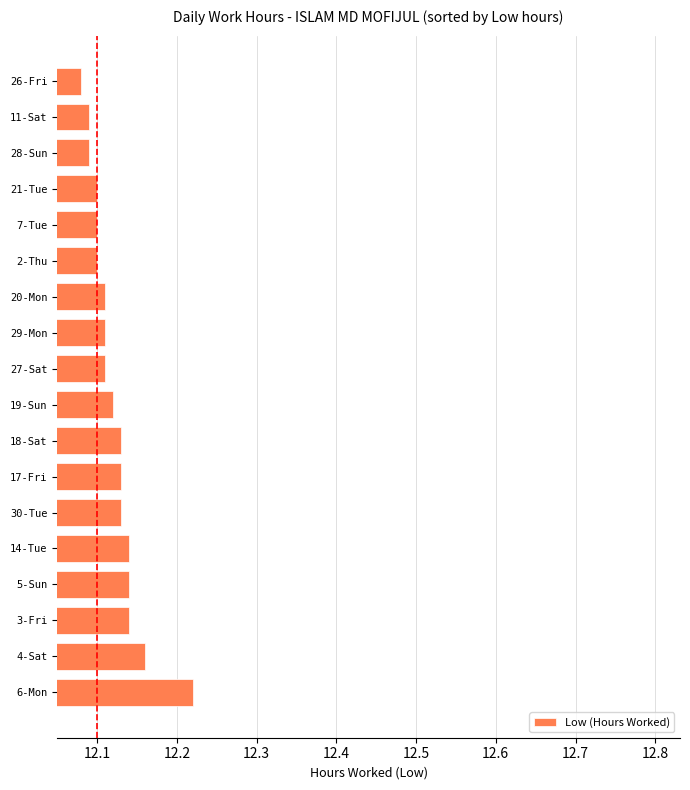

Which label corresponds to the largest value in the chart?

6-Mon